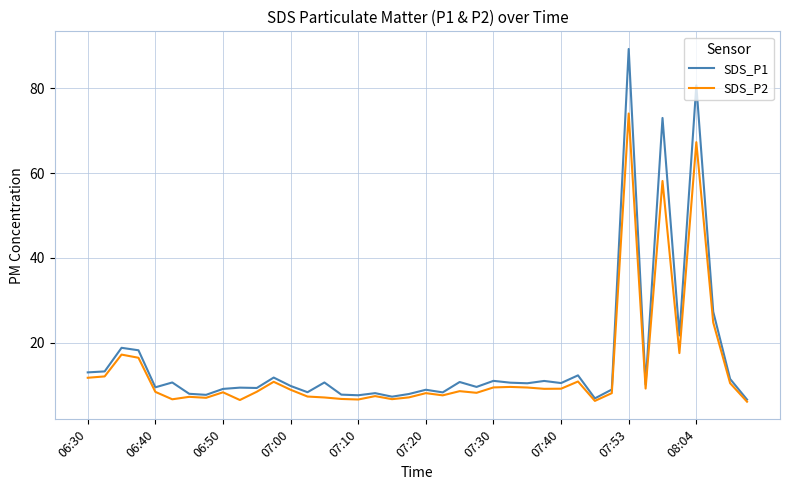

Which series has the largest range (max minus min)?

SDS_P1